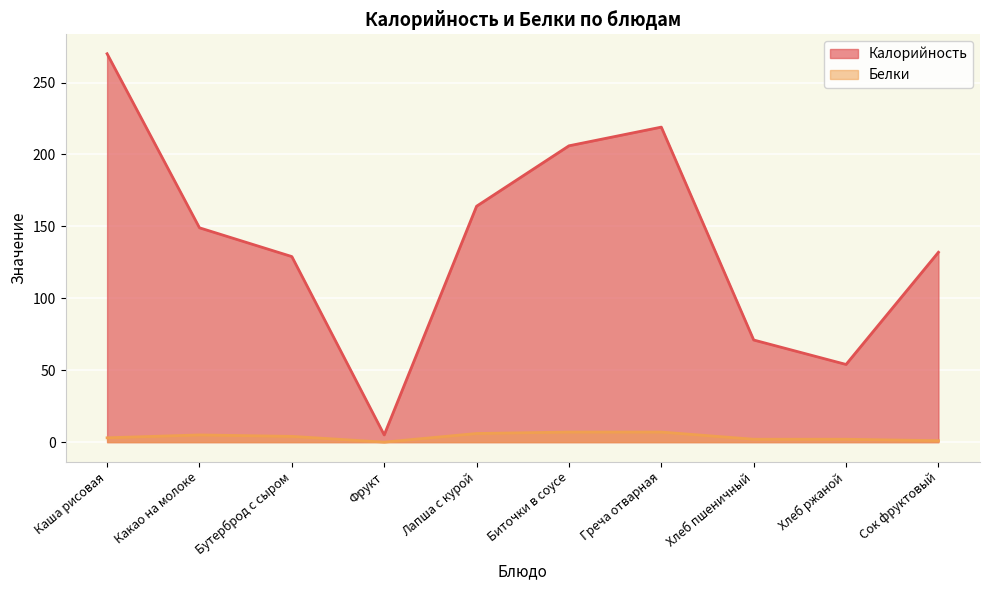

True or false: Калорийность and Белки cross at least once.

False